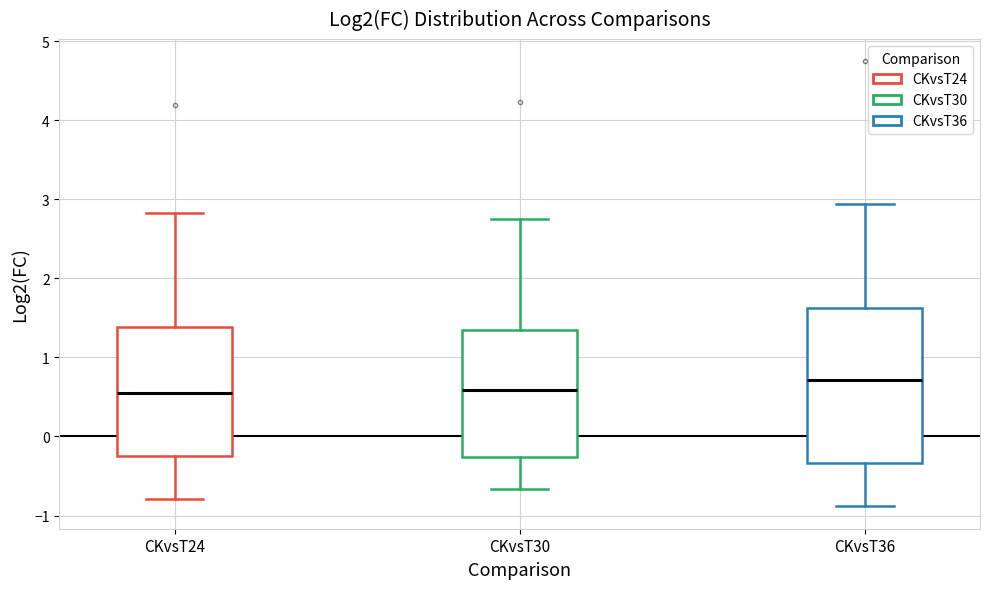

Reading left to right, transcribe this box plot: for each box, give where its median line is, the range the box spans, and where its two whiskers end, as read against the y-axis. The values are not printed on the chart, so give them approximately, as read against the axis.

CKvsT24: median 0.5, box -0.2 to 1.4, whiskers -0.8 to 2.8
CKvsT30: median 0.6, box -0.3 to 1.3, whiskers -0.7 to 2.7
CKvsT36: median 0.7, box -0.3 to 1.6, whiskers -0.9 to 2.9